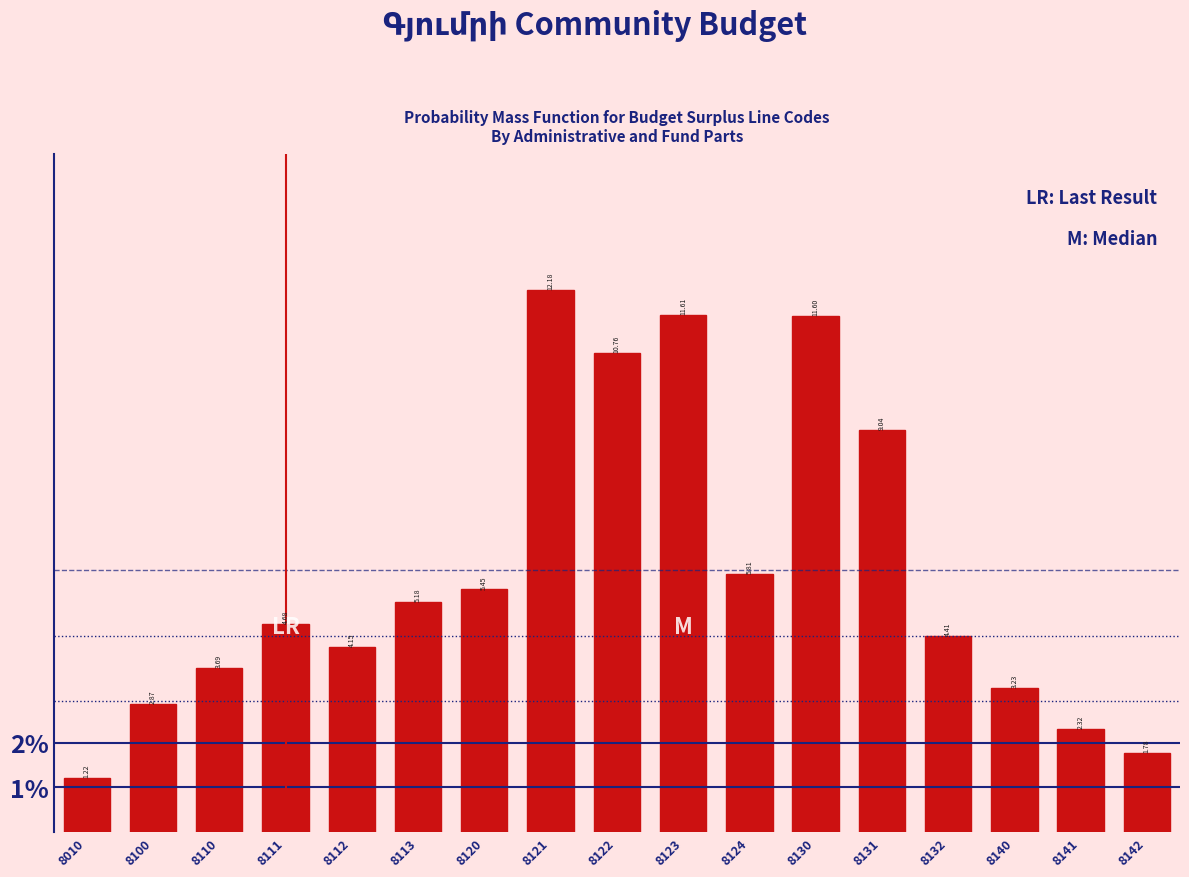

Between 8141 and 8124, which is larger?

8124